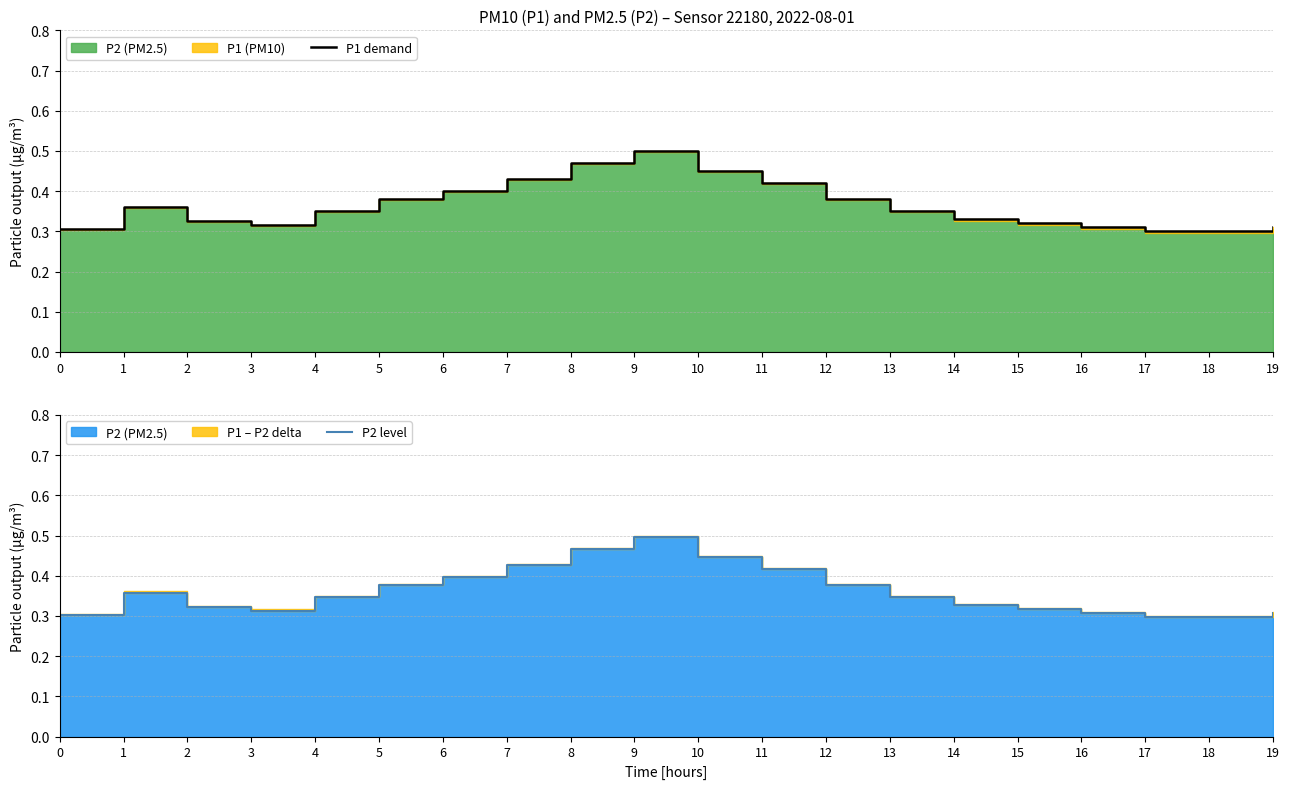

List the series in order of their peak value, lowest first.

P2 level, P1 demand